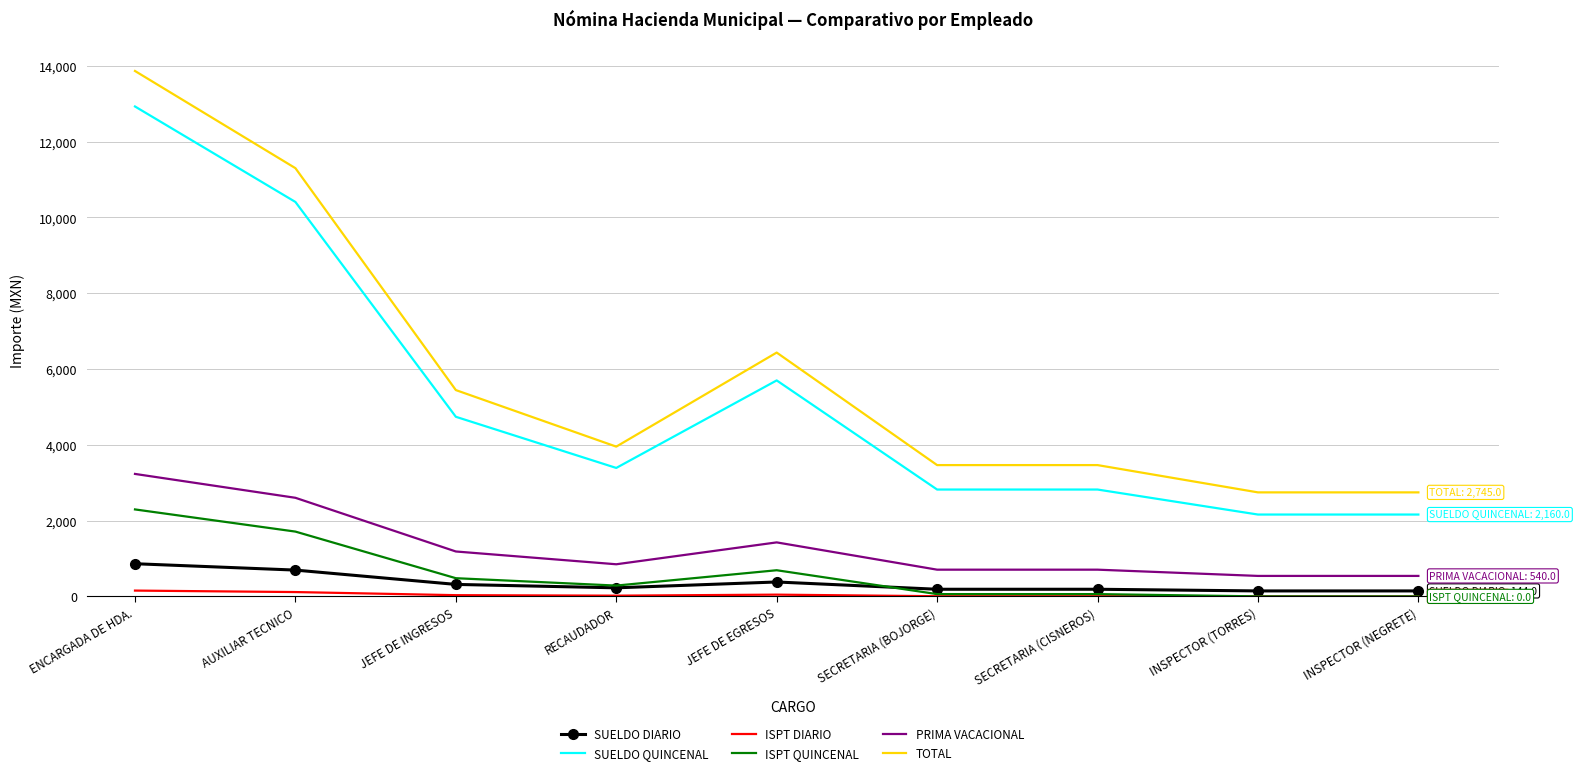

What is the maximum value for SUELDO DIARIO?

862.0